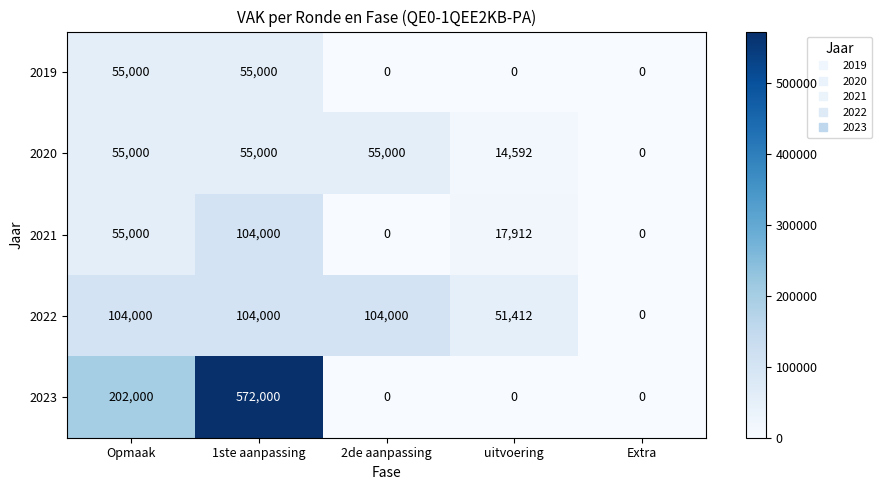

What is the difference between the highest and lowest values at 1ste aanpassing?

517000